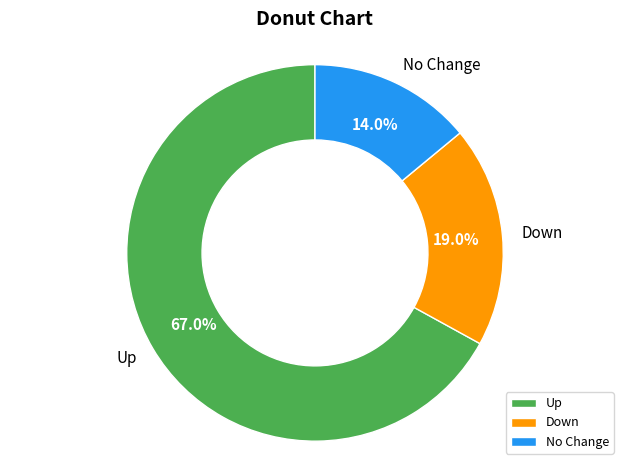

To the nearest percent, what is the average slice percentage?

33%